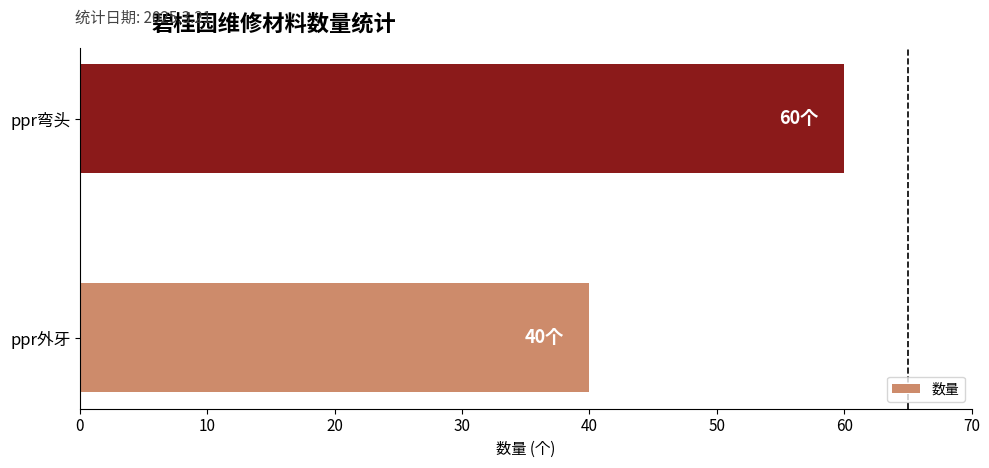

True or false: the data shows 60 at ppr弯头.

True